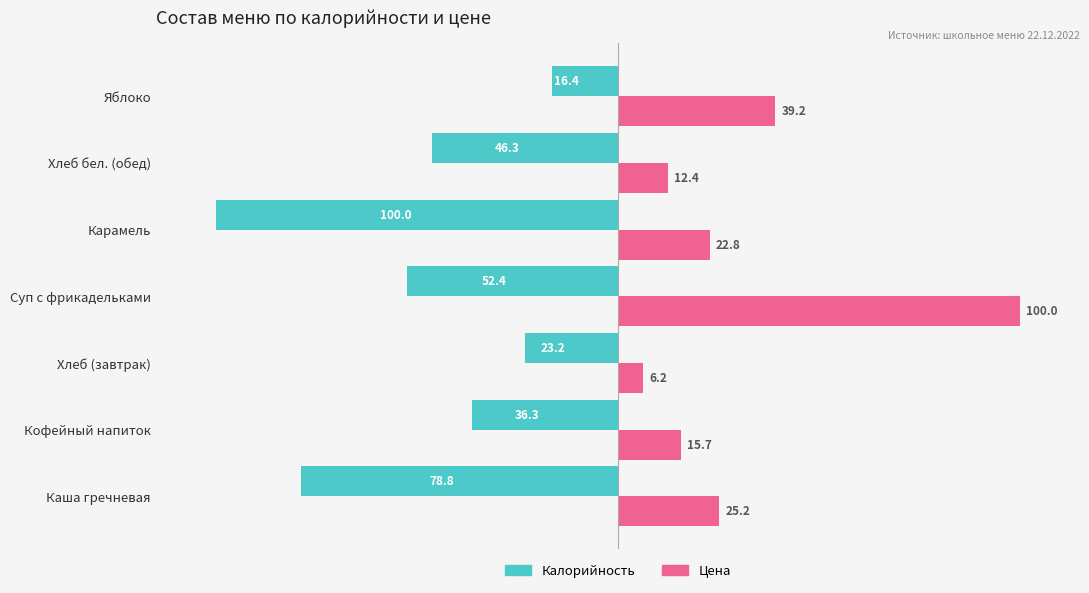

At which label does Калорийность reach its peak?

Яблоко